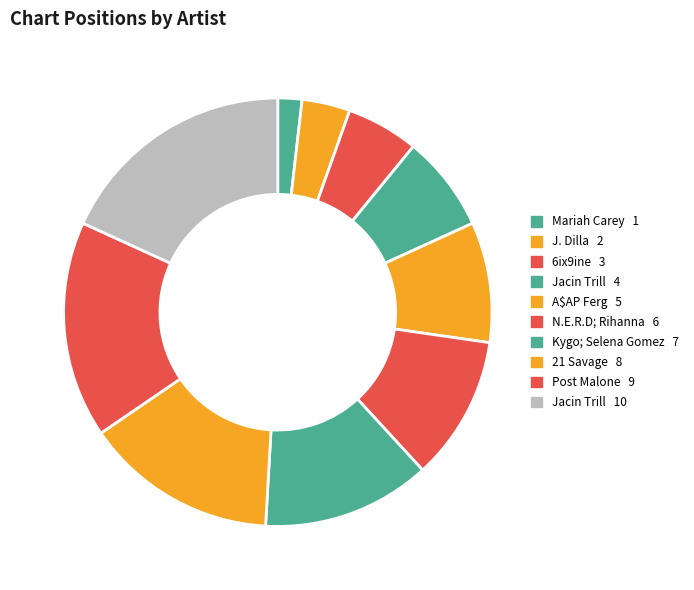

How many segments does this pie chart have?

10